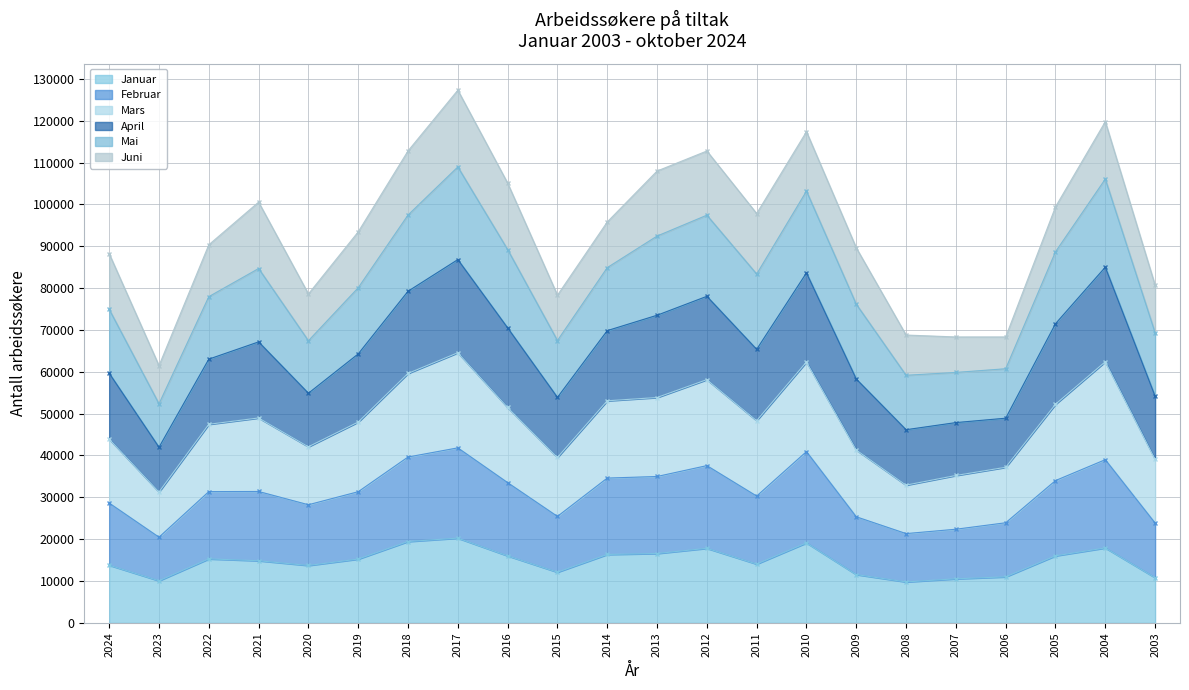

True or false: Januar has more than 2 interior local peaks.

True